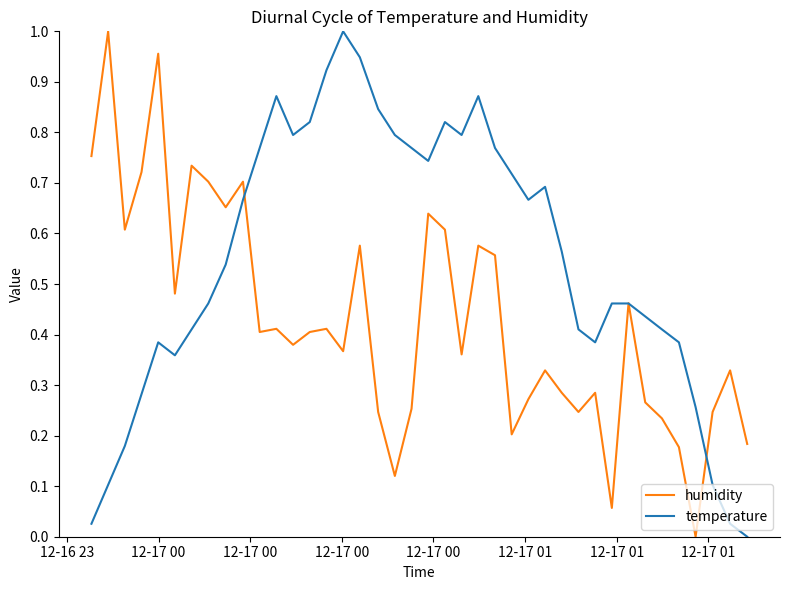

Which series has the largest total across all categories?

temperature